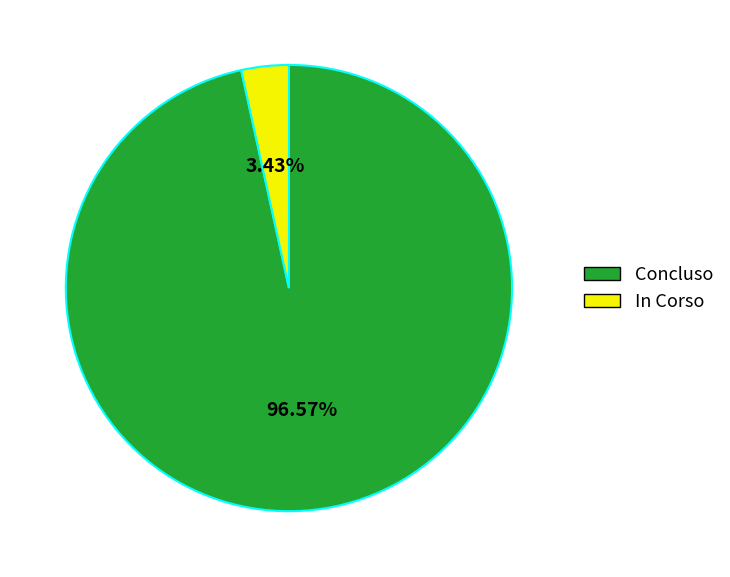

How many segments does this pie chart have?

2